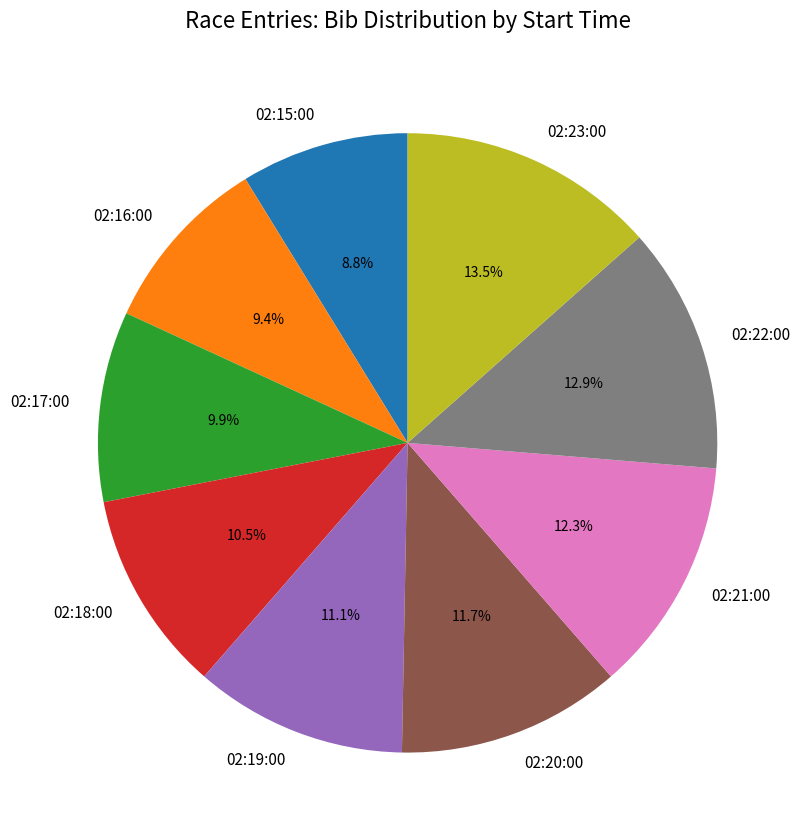

To the nearest percent, what is the difference between the 02:17:00 and 02:22:00 slice percentages?

3%